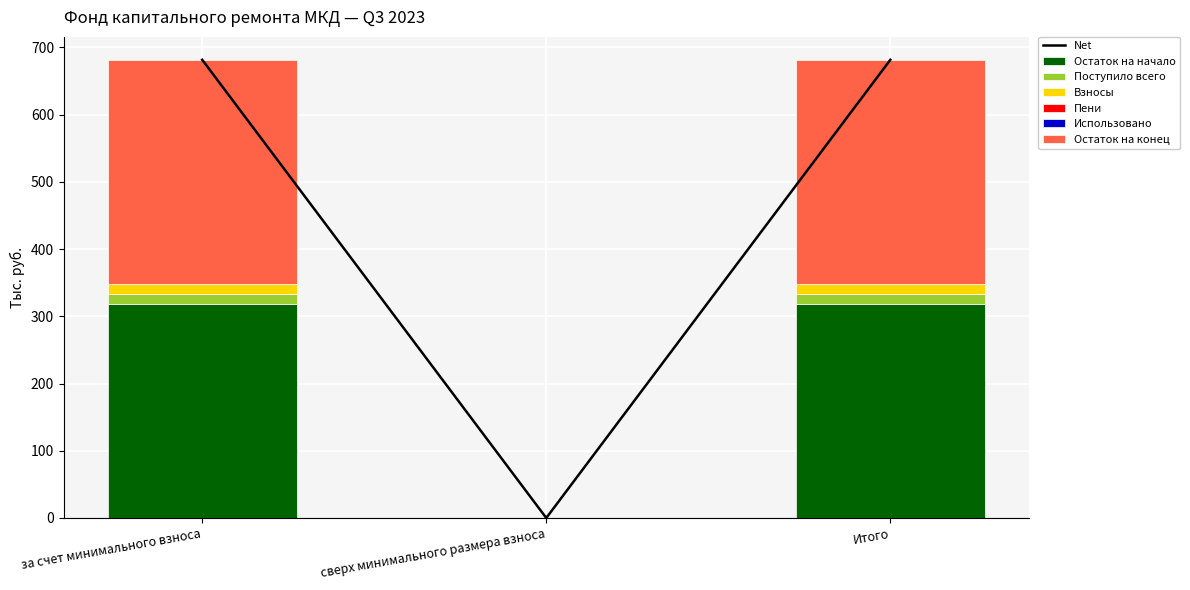

How many values in the Остаток на начало series exceed 317?

2